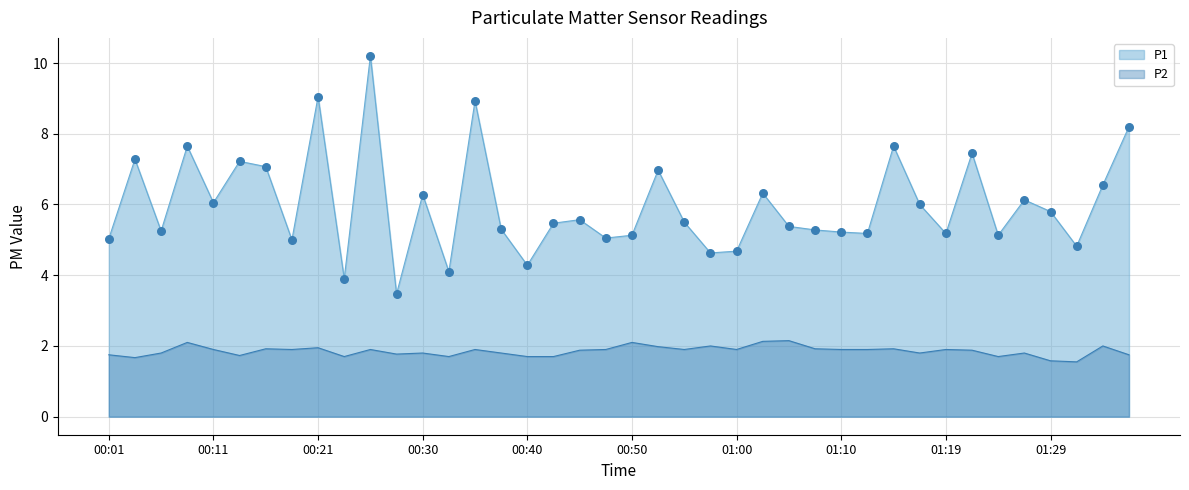

Which series has the largest Y range (max minus min)?

P1